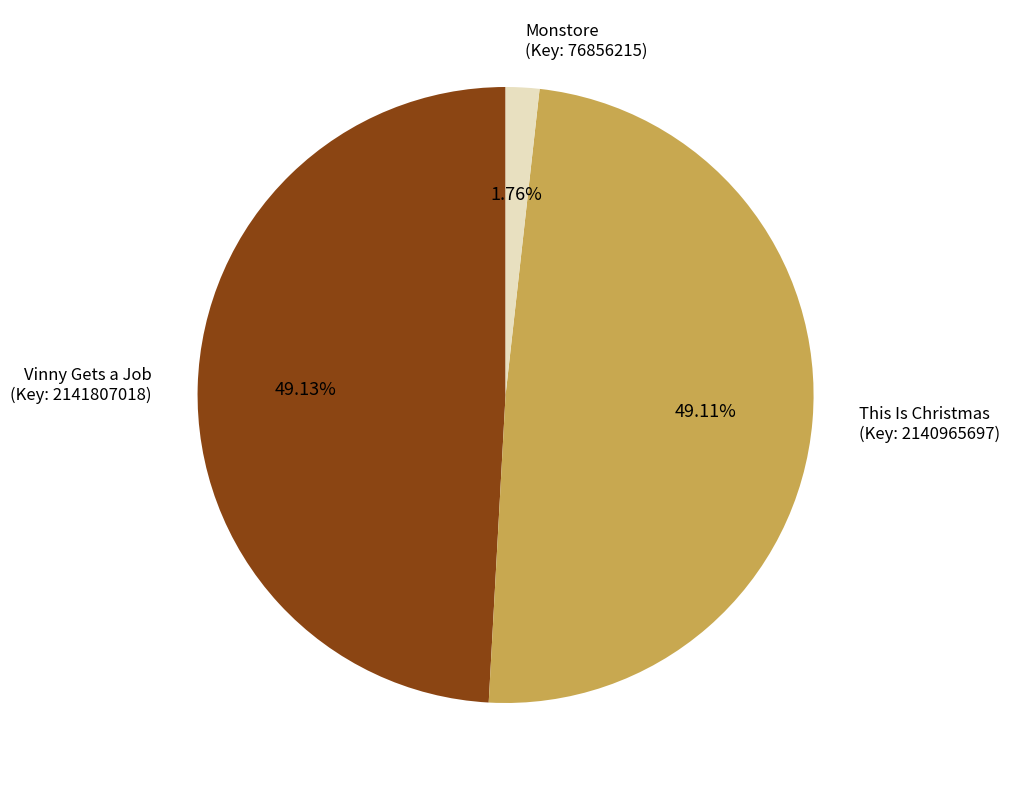

What is the smallest slice in the pie chart?

Monstore